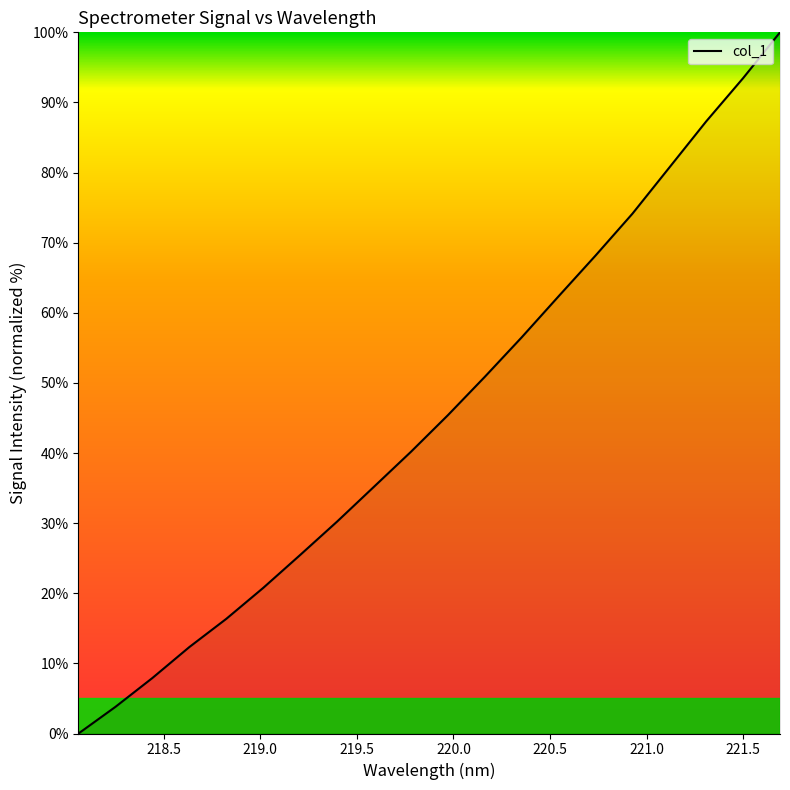

What is the difference between the maximum and minimum values?

100.0